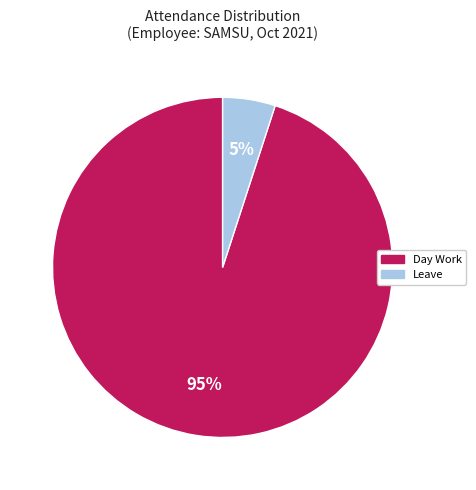

Count the number of slices in the pie.

2